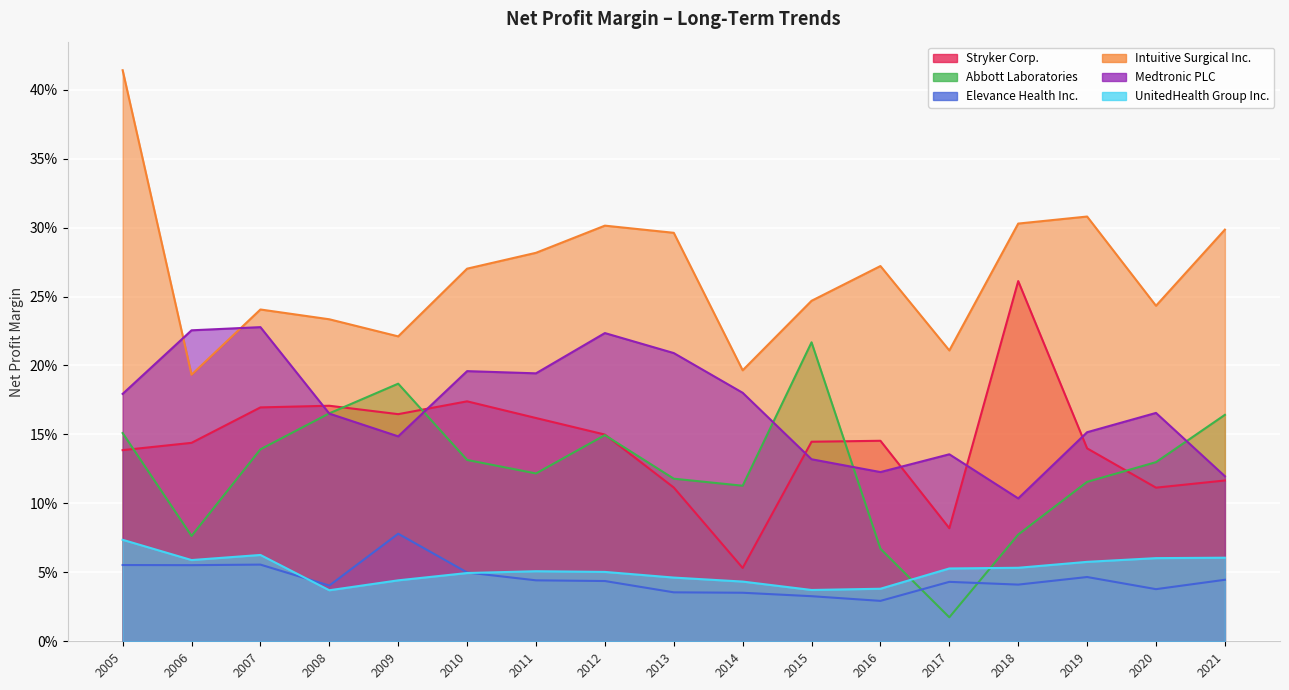

In Elevance Health Inc., how many points are higher than both neighbors (excluding endpoints)?

4